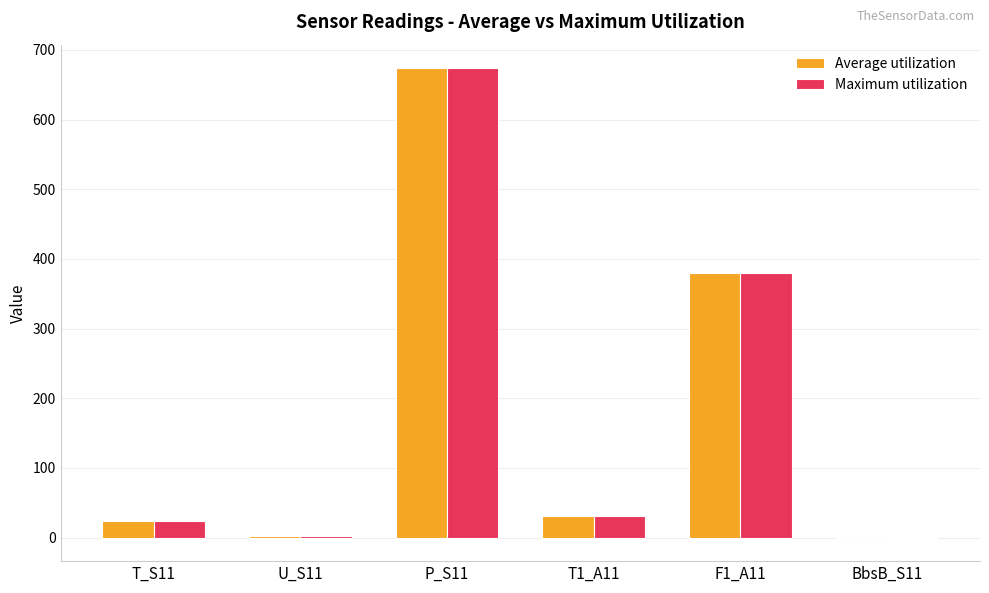

The value of Maximum utilization at T_S11 is 23.8. True or false?

True